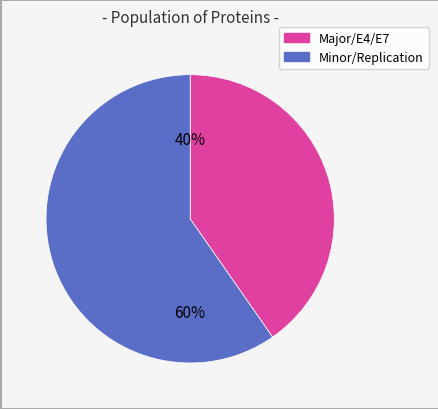

To the nearest percent, what is the average slice percentage?

50%